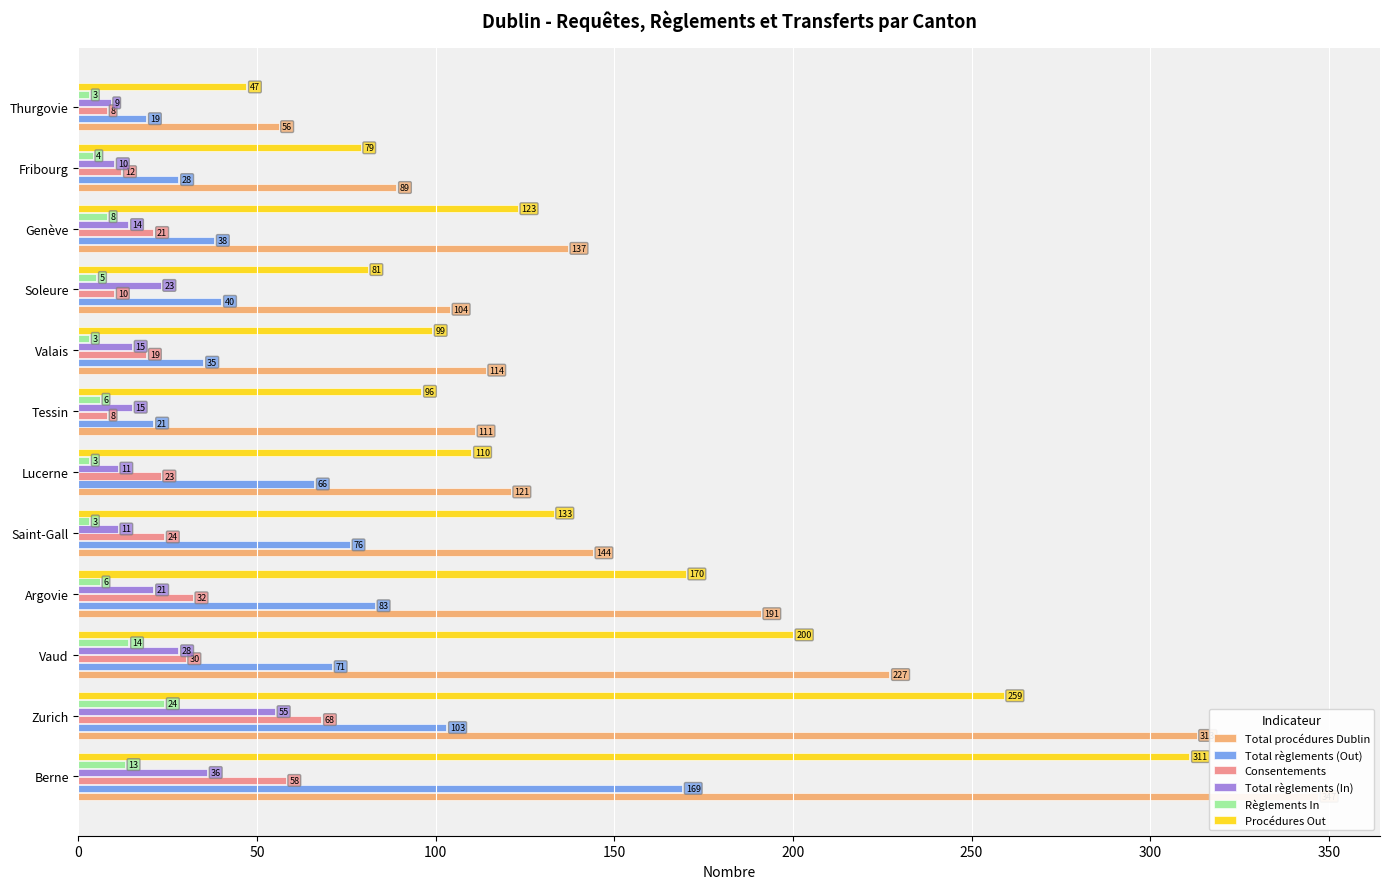

How many distinct data groups are displayed?

6